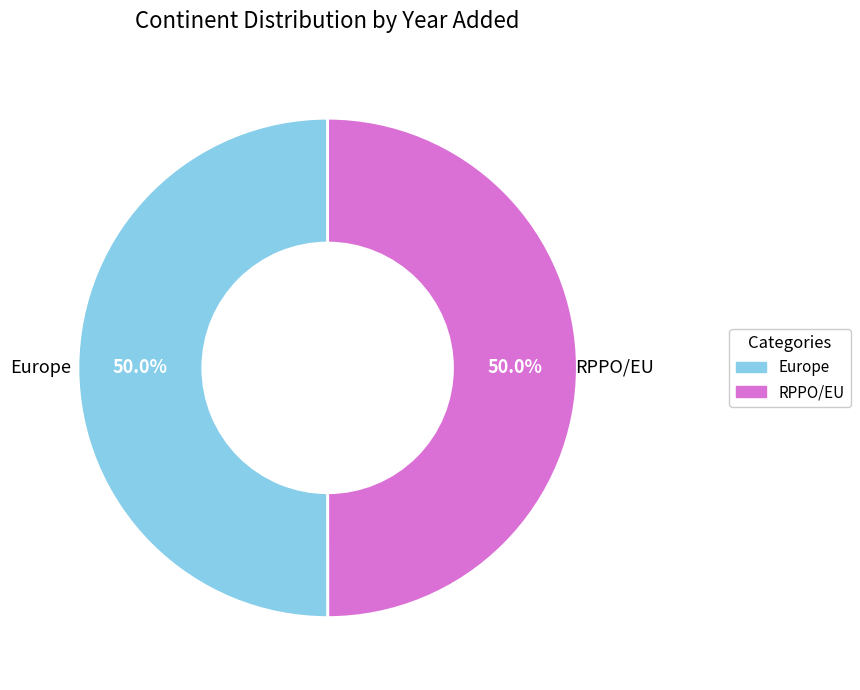

Count the number of slices in the pie.

2